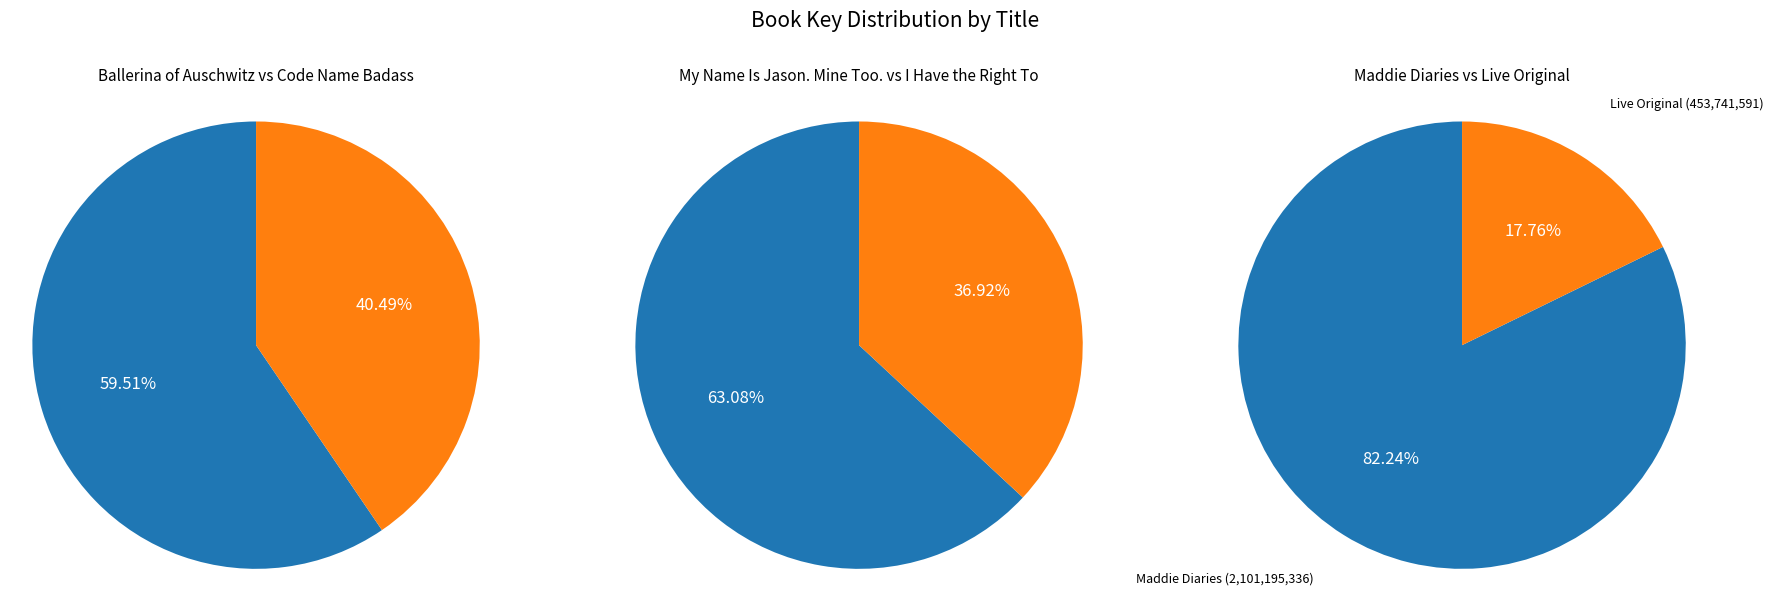

Count the number of slices in the pie.

6